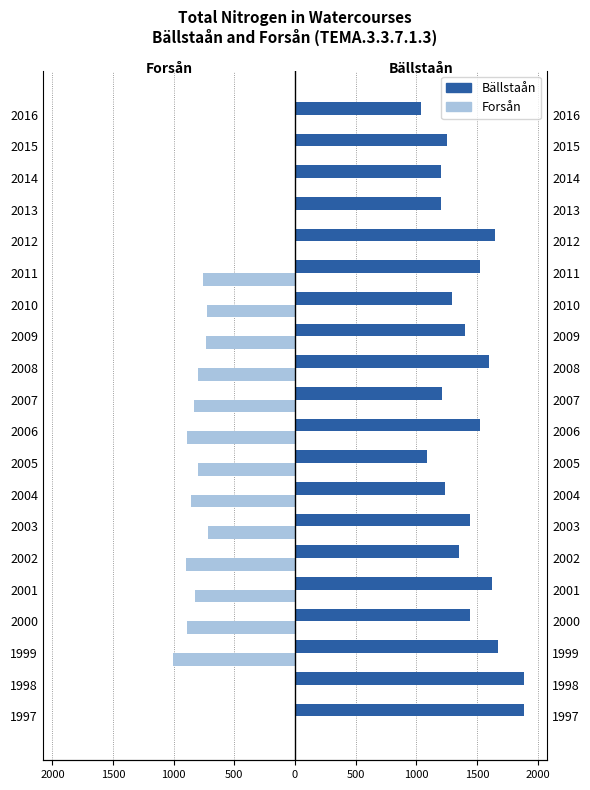

How many data points in Forsån are less than -730?

10